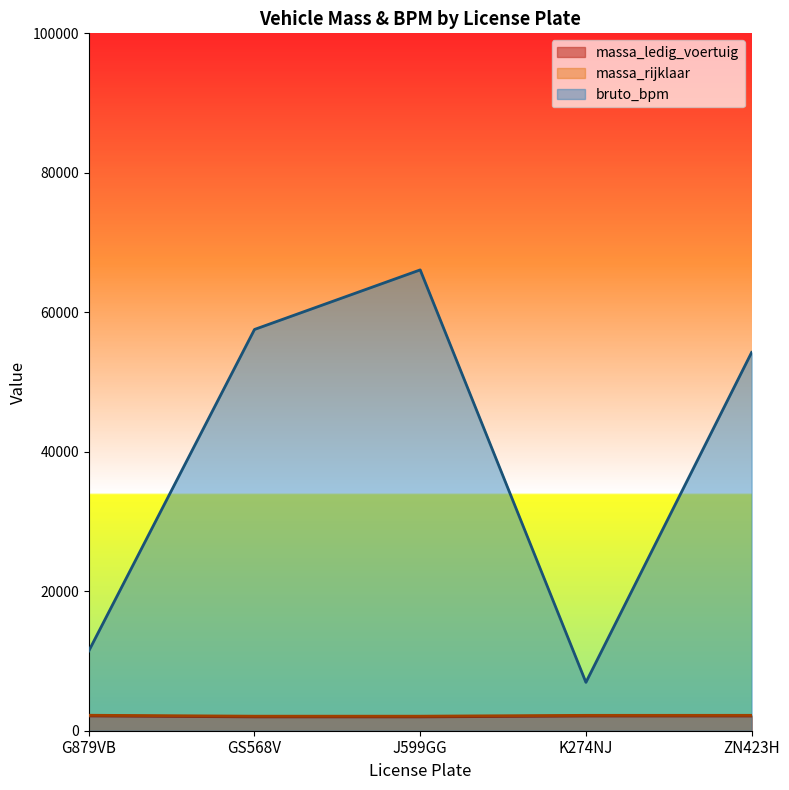

Which series has the largest total across all categories?

bruto_bpm